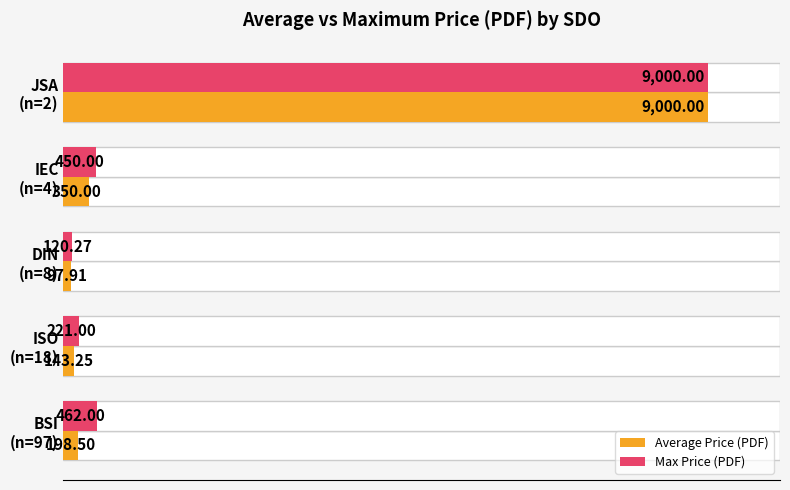

Which category has the highest value across all series?

JSA
(n=2)